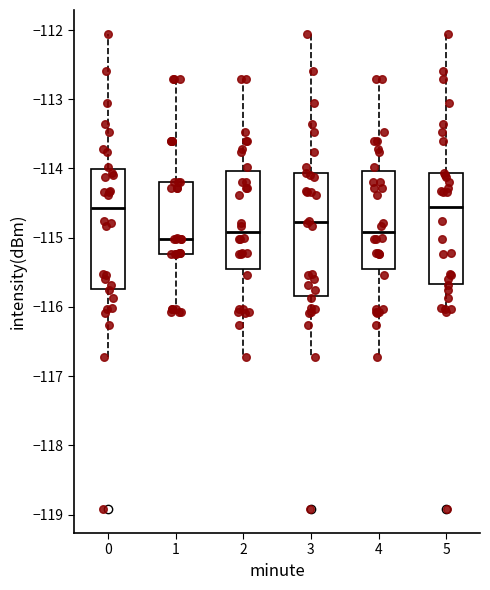

Reading left to right, transcribe this box plot: for each box, give where its median line is, the range the box spans, and where its two whiskers end, as read against the y-axis. The values are not printed on the chart, so give them approximately, as read against the axis.

0: median -114.6, box -115.7 to -114.0, whiskers -116.7 to -112.1
1: median -115.0, box -115.2 to -114.2, whiskers -116.1 to -112.7
2: median -114.9, box -115.5 to -114.0, whiskers -116.7 to -112.7
3: median -114.8, box -115.8 to -114.1, whiskers -116.7 to -112.1
4: median -114.9, box -115.5 to -114.0, whiskers -116.7 to -112.7
5: median -114.6, box -115.7 to -114.1, whiskers -116.1 to -112.1